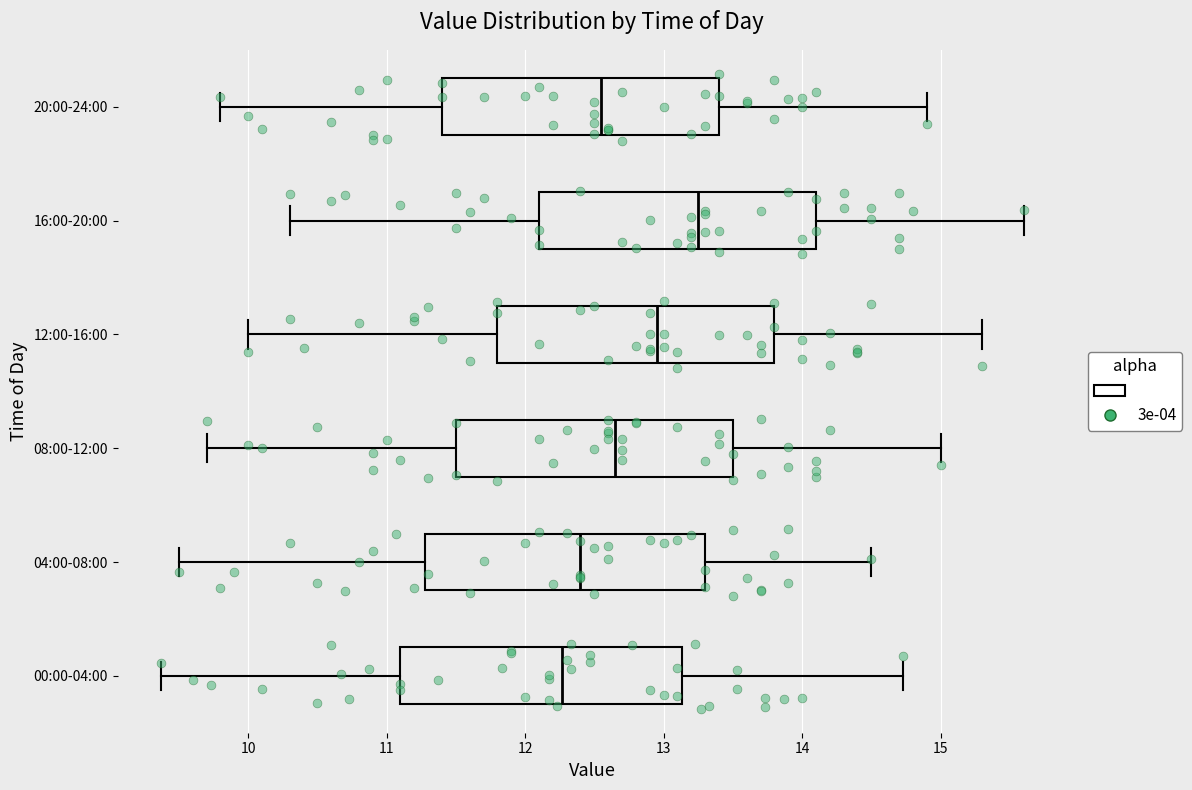

Where does the left whisker of the box for 16:00-20:00 end on the x-axis? The values are not printed on the chart, so give them approximately, as read against the axis.

10.3